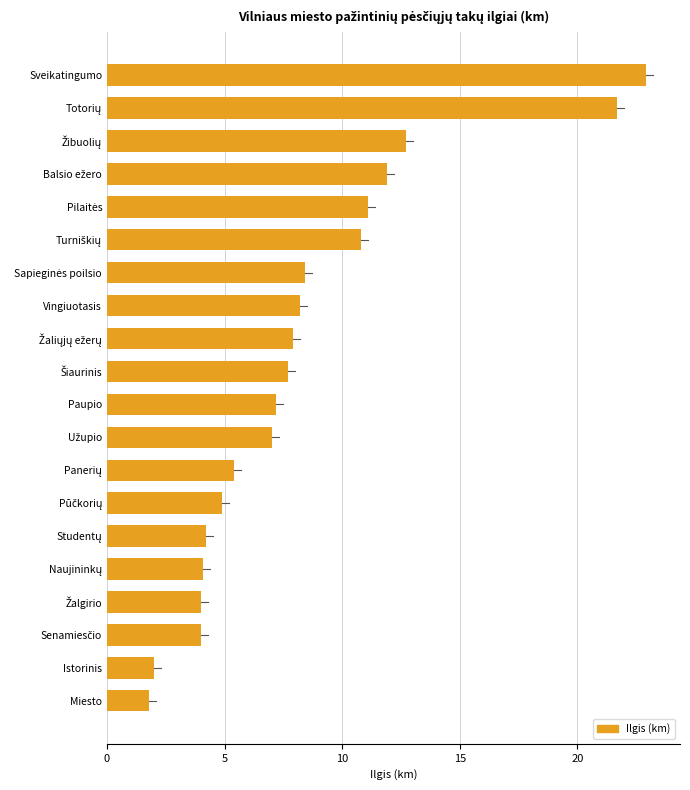

Are the bars horizontal?

Yes